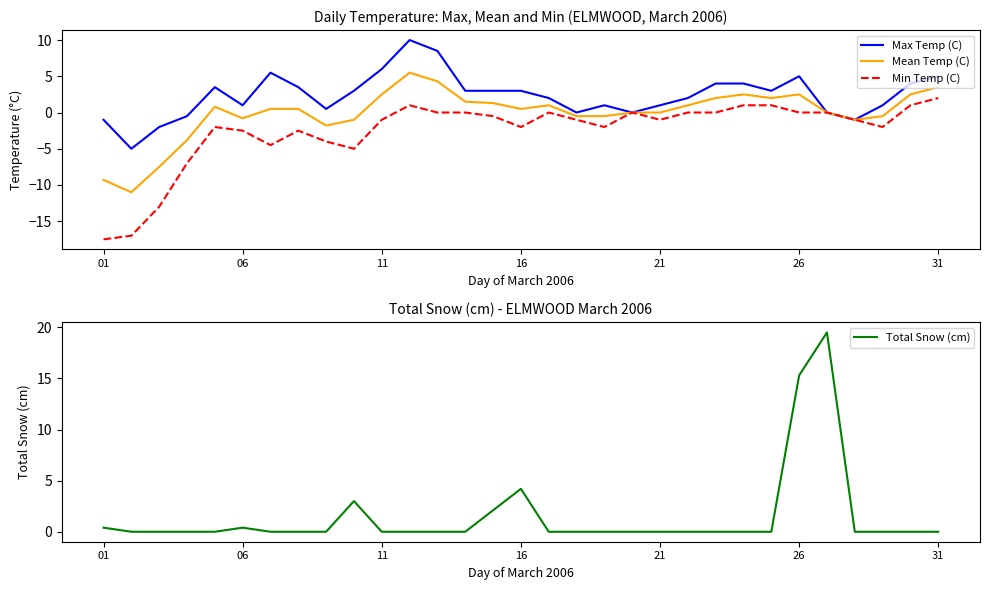

Which category has the highest value in the Min Temp (C) series?

31